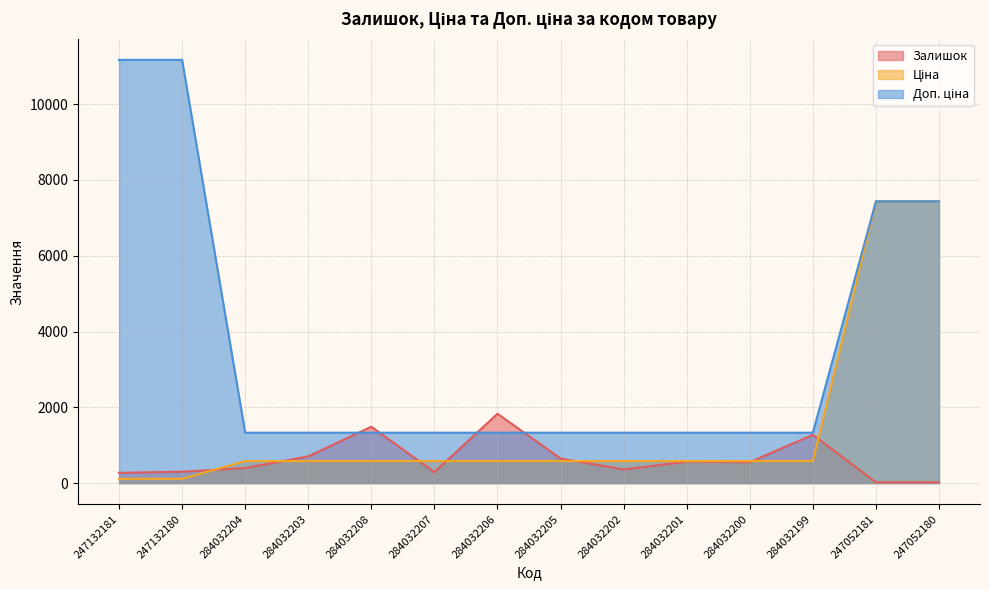

Which series has the largest total across all categories?

Доп. ціна